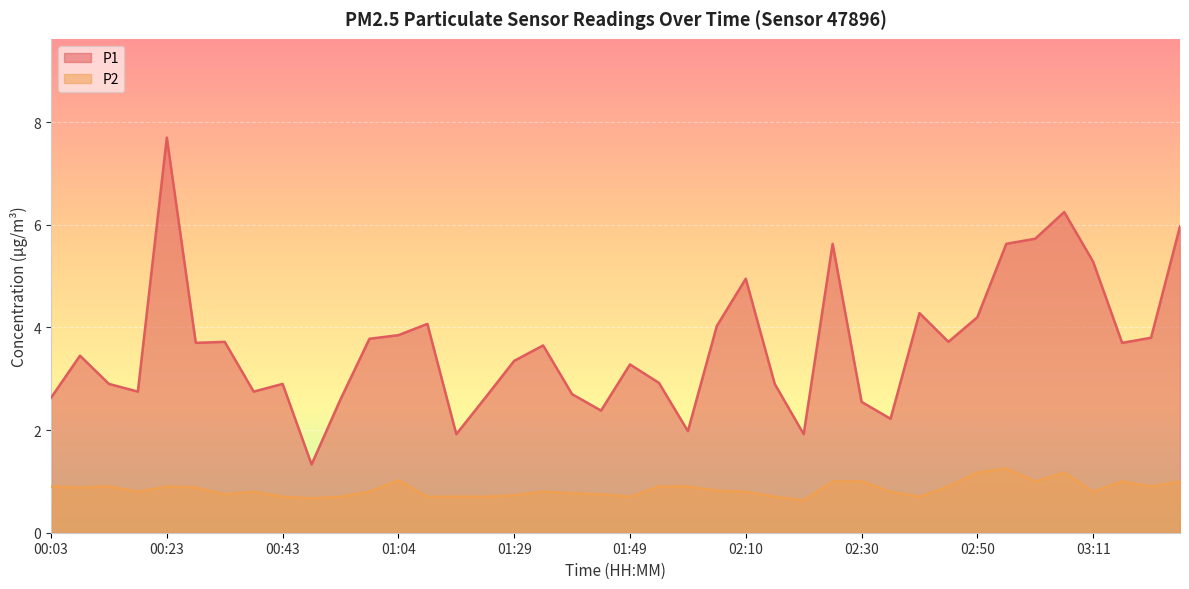

Reading left to right, transcribe all the data shown in this chart.

P1: 00:03=2.6	00:08=3.5	00:13=2.9	00:18=2.8	00:23=7.7	00:28=3.7	00:33=3.7	00:38=2.8	00:43=2.9	00:48=1.3	00:53=2.6	00:58=3.8	01:04=3.9	01:09=4.1	01:19=1.9	01:24=2.6	01:29=3.4	01:34=3.6	01:39=2.7	01:44=2.4	01:49=3.3	01:55=2.9	02:00=2.0	02:05=4.0	02:10=5.0	02:15=2.9	02:20=1.9	02:25=5.6	02:30=2.5	02:35=2.2	02:40=4.3	02:45=3.7	02:50=4.2	02:55=5.6	03:00=5.7	03:05=6.2	03:11=5.3	03:16=3.7	03:21=3.8	03:26=6.0
P2: 00:03=0.9	00:08=0.9	00:13=0.9	00:18=0.8	00:23=0.9	00:28=0.9	00:33=0.8	00:38=0.8	00:43=0.7	00:48=0.7	00:53=0.7	00:58=0.8	01:04=1.0	01:09=0.7	01:19=0.7	01:24=0.7	01:29=0.7	01:34=0.8	01:39=0.8	01:44=0.8	01:49=0.7	01:55=0.9	02:00=0.9	02:05=0.8	02:10=0.8	02:15=0.7	02:20=0.6	02:25=1.0	02:30=1.0	02:35=0.8	02:40=0.7	02:45=0.9	02:50=1.2	02:55=1.2	03:00=1.0	03:05=1.2	03:11=0.8	03:16=1.0	03:21=0.9	03:26=1.0